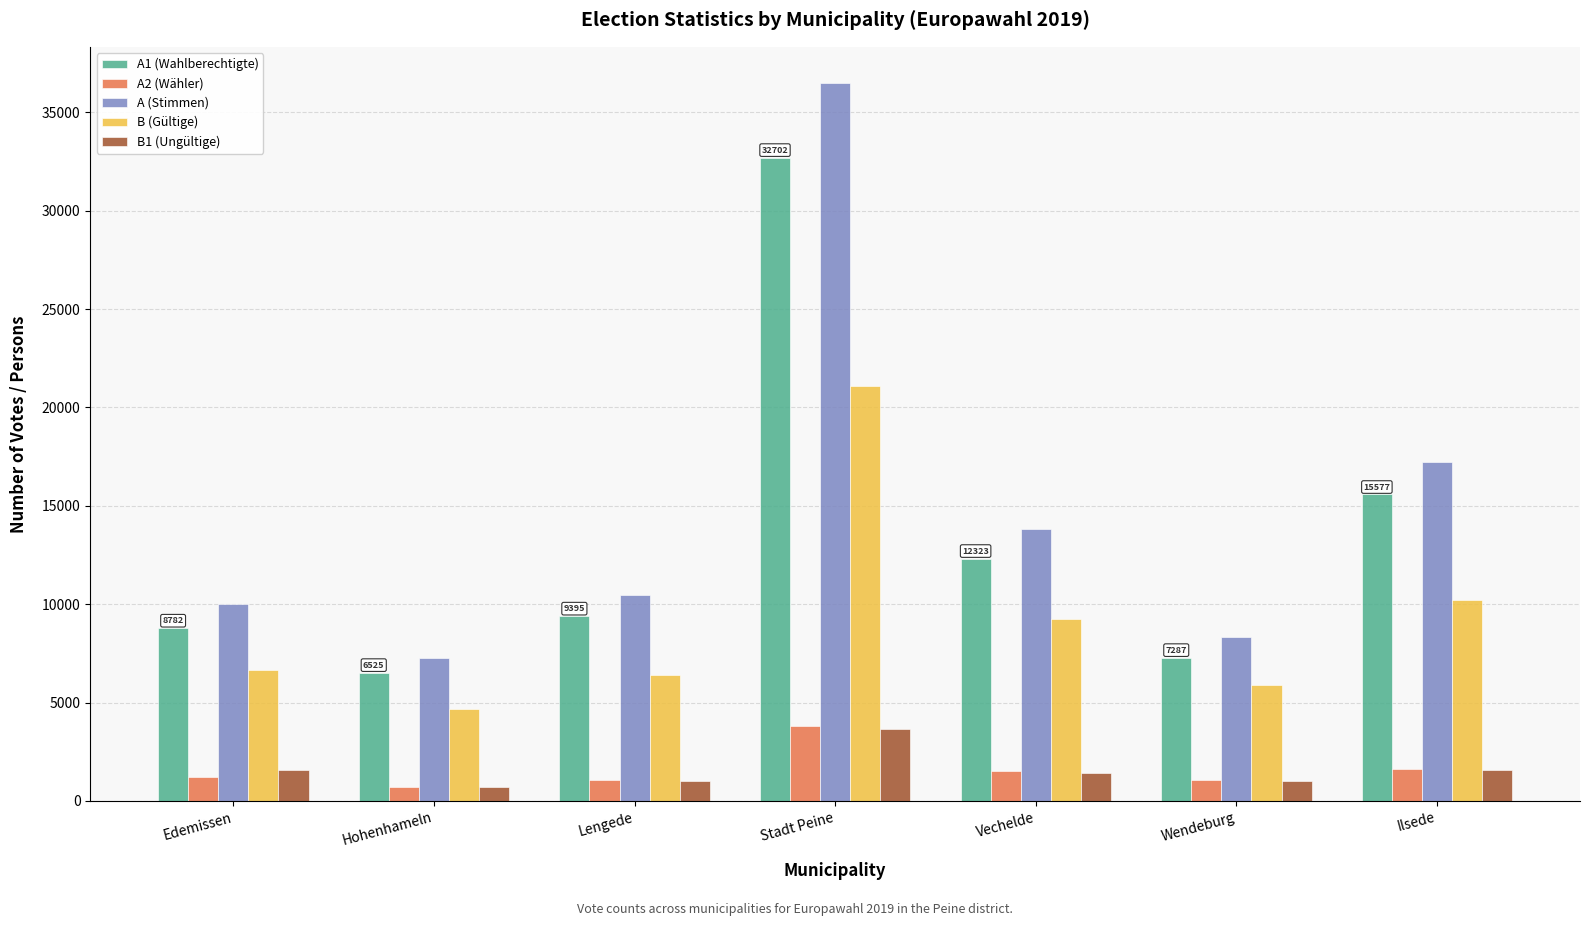

How many values in the B (Gültige) series are below 6681?

3